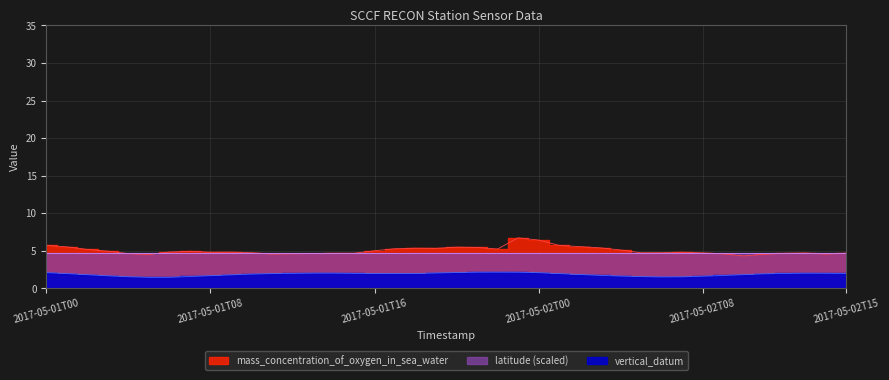

What is the spread (max minus min) of values at 2017-05-01T02?

3.4